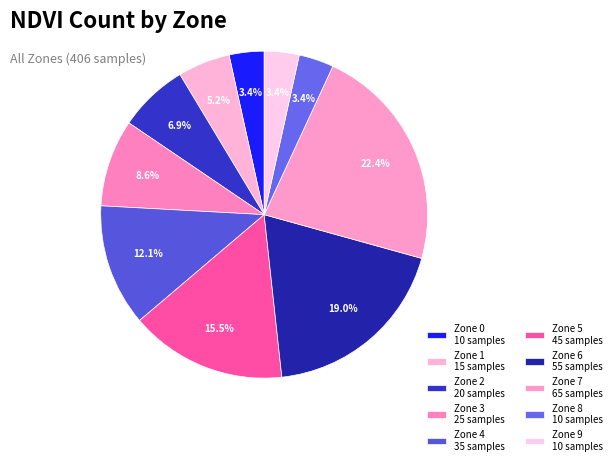

Rank the categories by value from lowest to highest.

Zone 0, Zone 8, Zone 9, Zone 1, Zone 2, Zone 3, Zone 4, Zone 5, Zone 6, Zone 7